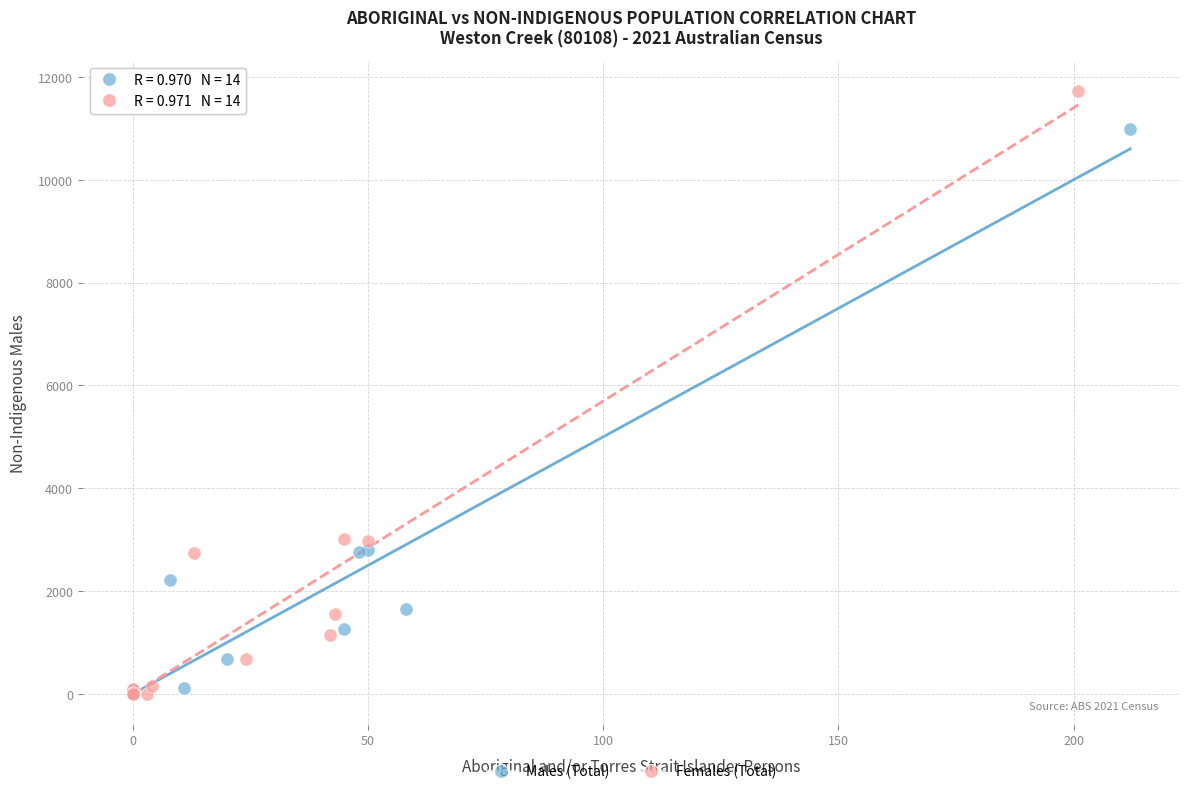

Which series contains the highest Y value?

Females (Total)